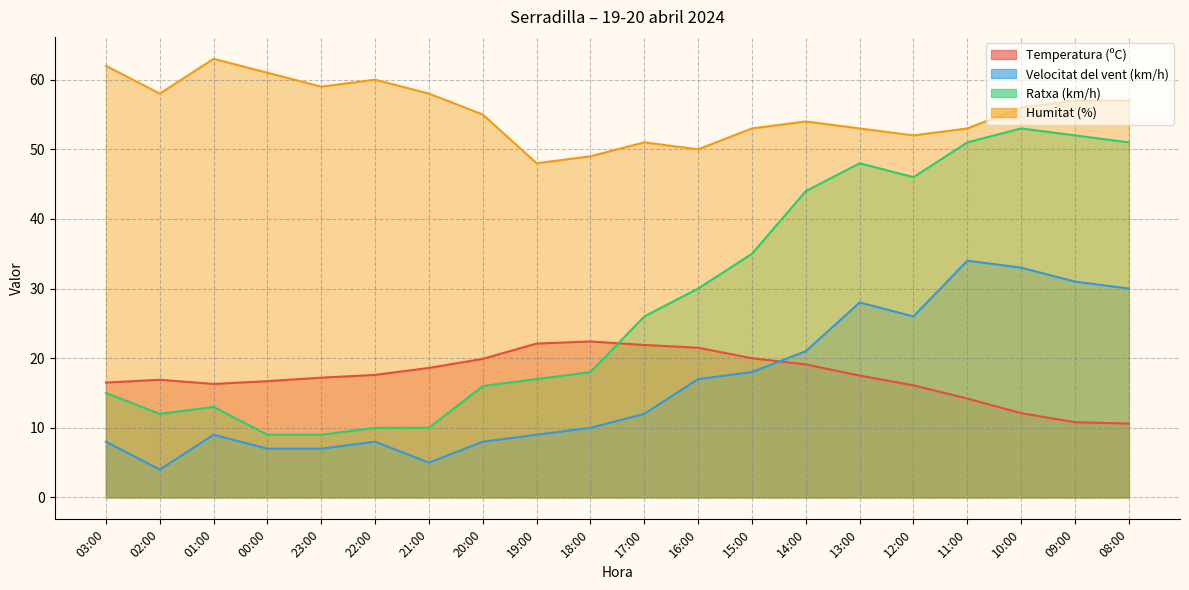

How many categories are shown in the chart?

20